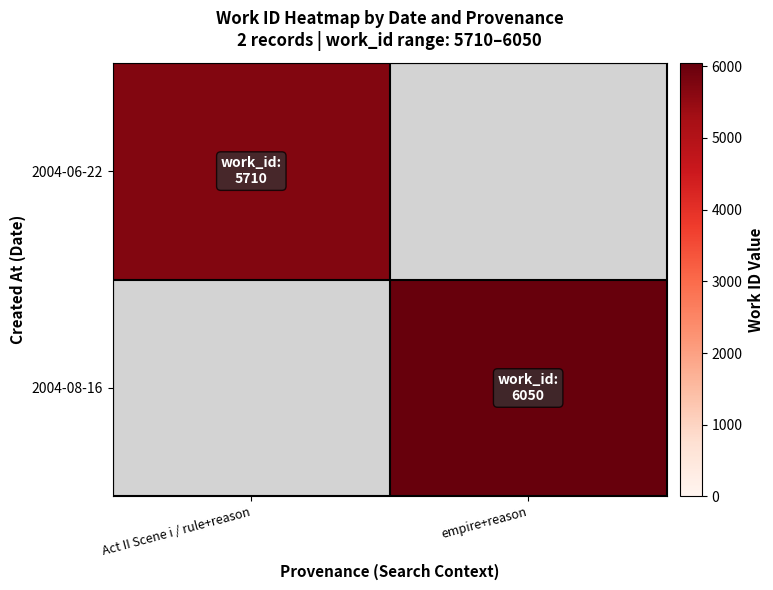

Rank the categories by 2004-06-22 value from lowest to highest.

Act II Scene i / rule+reason, empire+reason